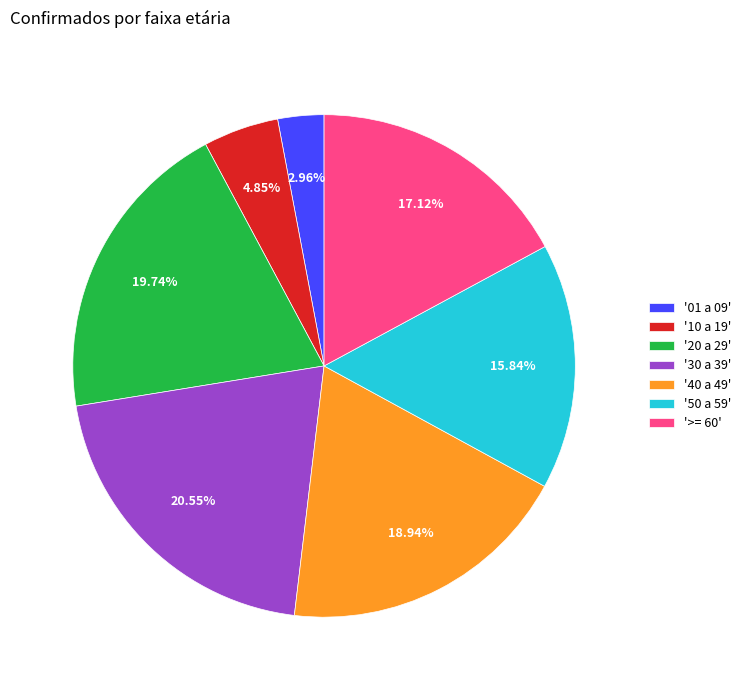

Does '30 a 39' account for over 50% of the chart?

No